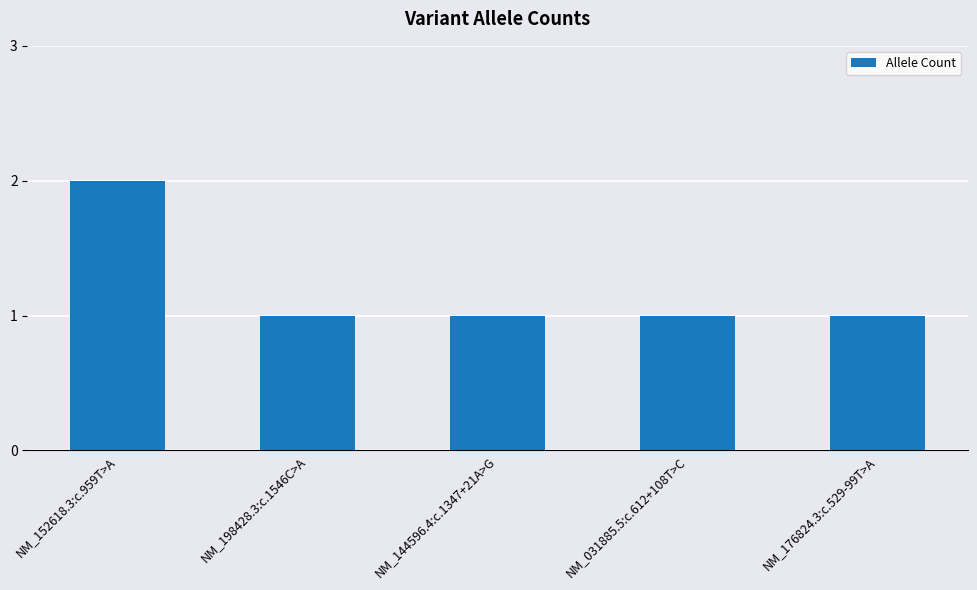

Reading left to right, extract all data points from this chart.

2	1	1	1	1